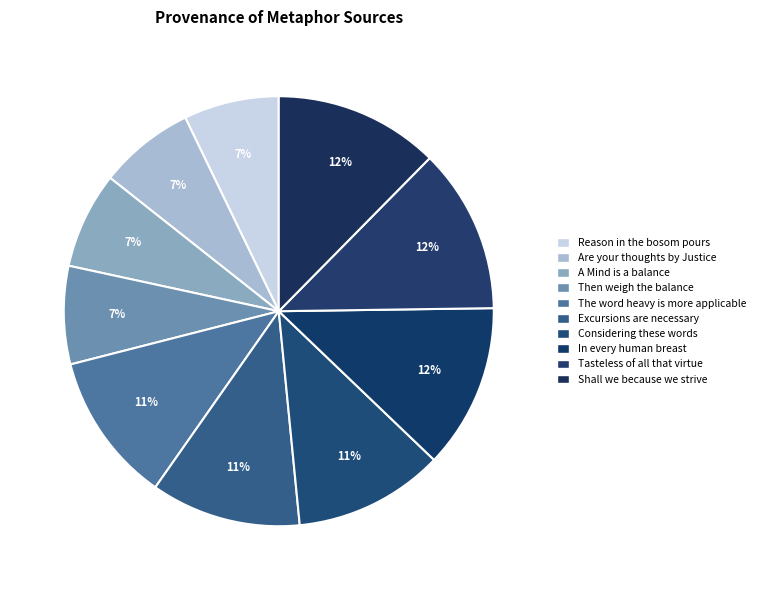

How many segments does this pie chart have?

10